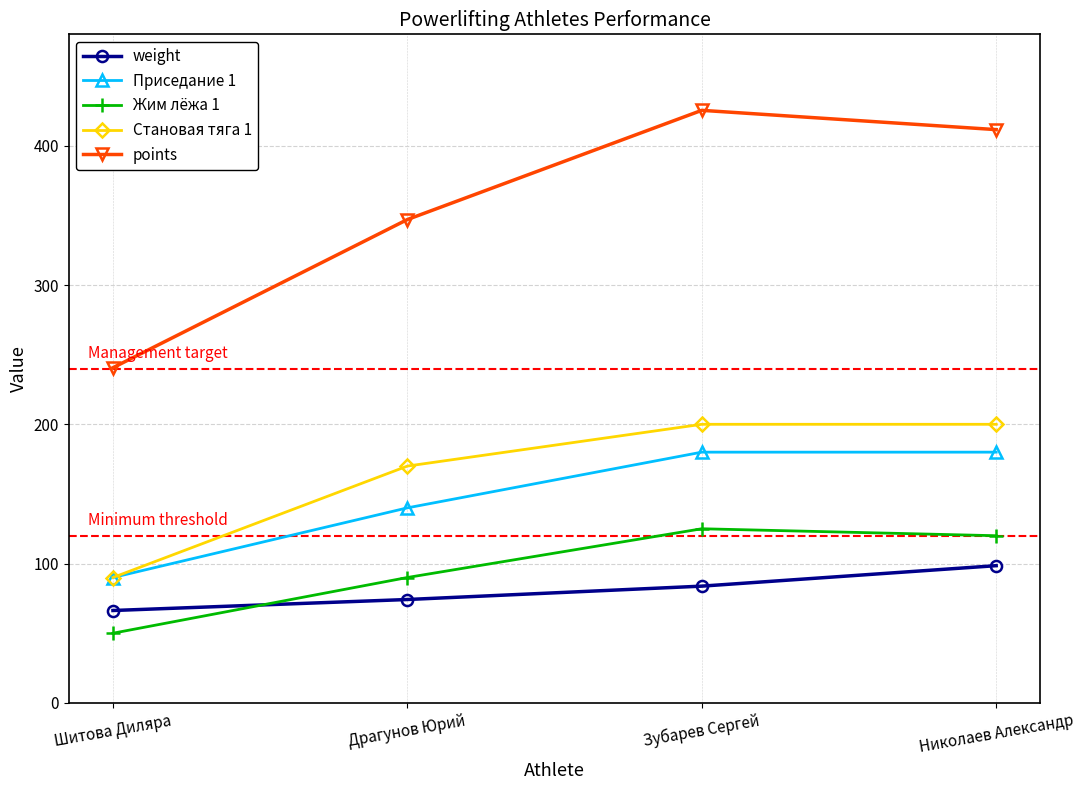

Rank the series by their maximum value, from lowest to highest.

weight, Жим лёжа 1, Приседание 1, Становая тяга 1, points